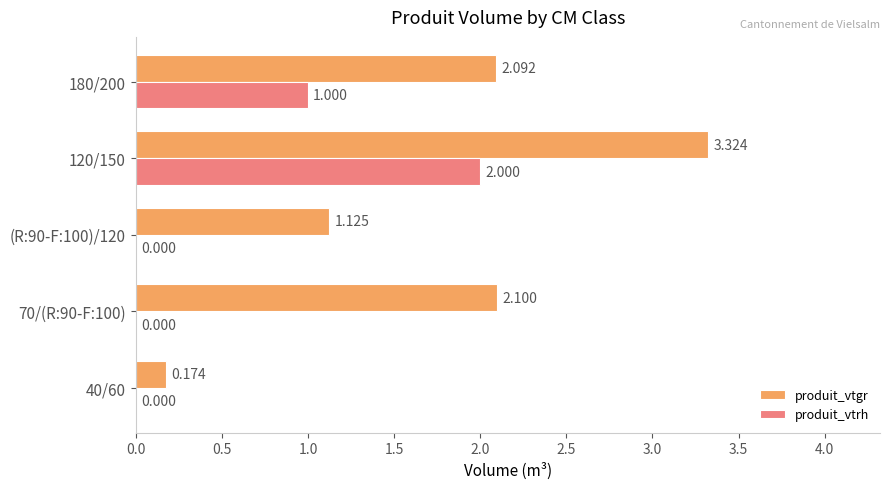

Between 40/60 and 180/200, which series saw the biggest shift?

produit_vtgr